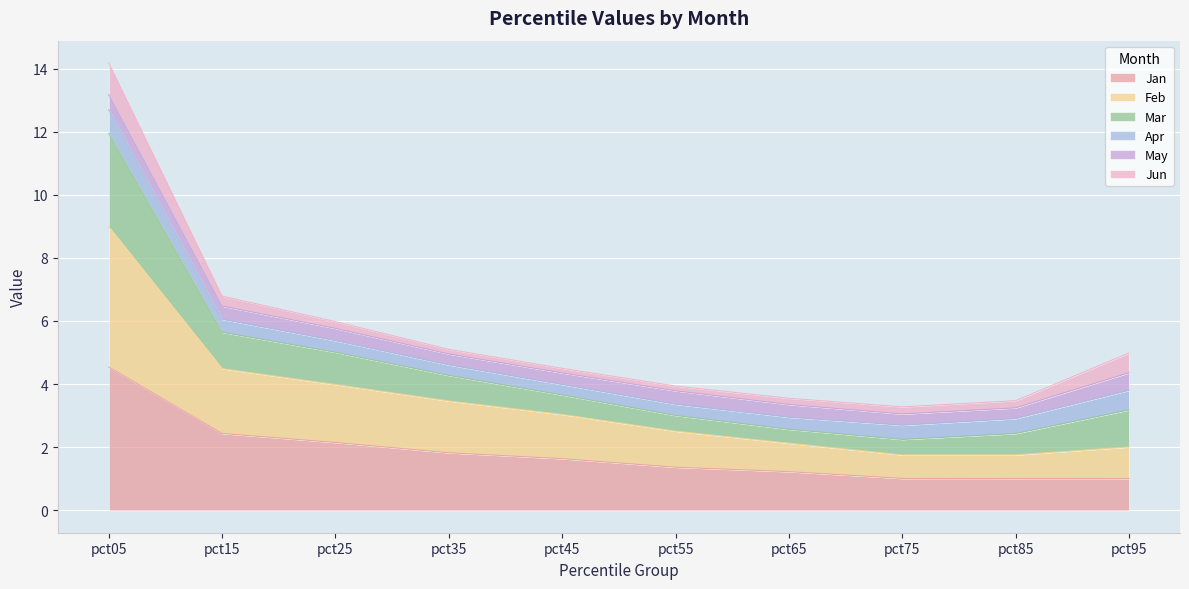

At which category is the sum across all series the highest?

pct05